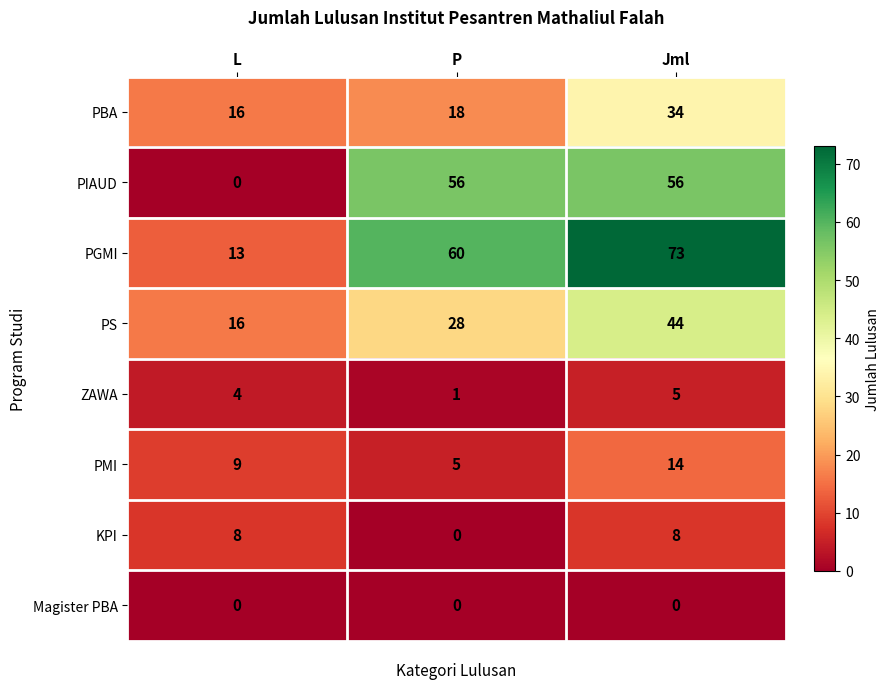

Reading left to right, what are all the values shown in this chart?

PBA: L=16	P=18	Jml=34
PIAUD: L=0	P=56	Jml=56
PGMI: L=13	P=60	Jml=73
PS: L=16	P=28	Jml=44
ZAWA: L=4	P=1	Jml=5
PMI: L=9	P=5	Jml=14
KPI: L=8	P=0	Jml=8
Magister PBA: L=0	P=0	Jml=0